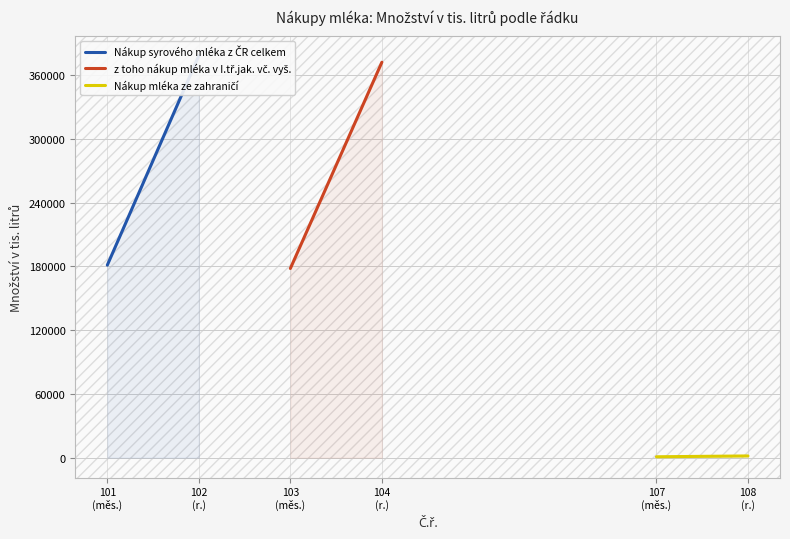

Between 102
(r.) and 101
(měs.), which is larger?

102
(r.)